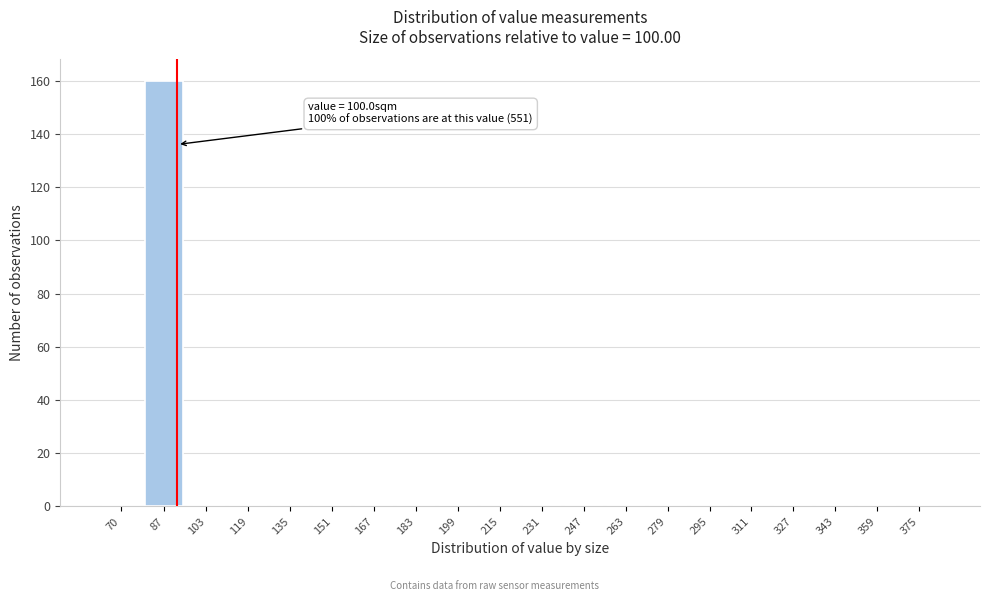

Reading right to left, extract all data points from this chart.

375=0	359=0	343=0	327=0	311=0	295=0	279=0	263=0	247=0	231=0	215=0	199=0	183=0	167=0	151=0	135=0	119=0	103=0	87=160	70=0